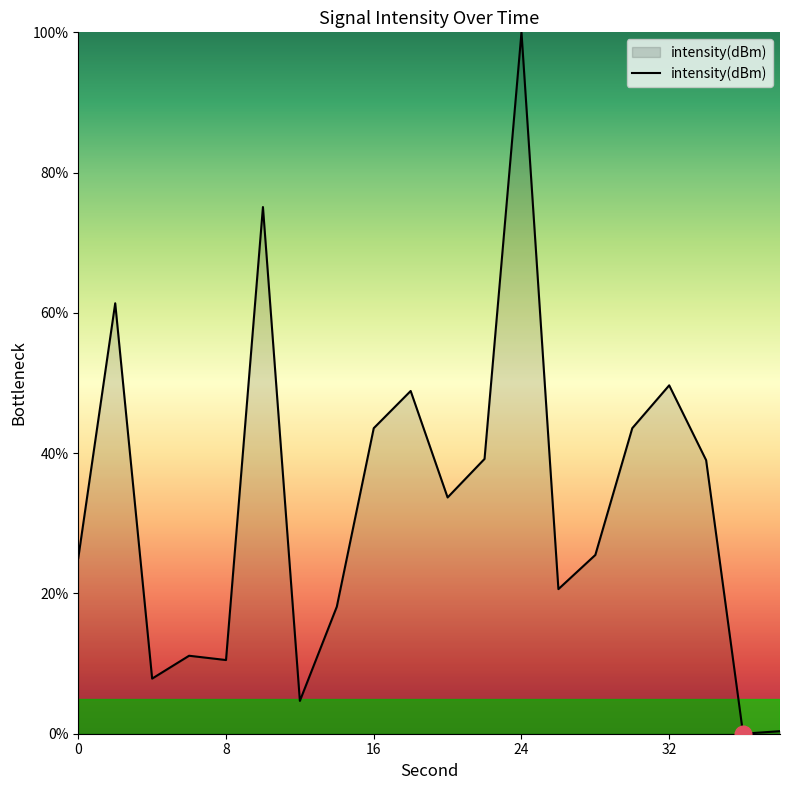

What is the greatest value displayed?

100.0